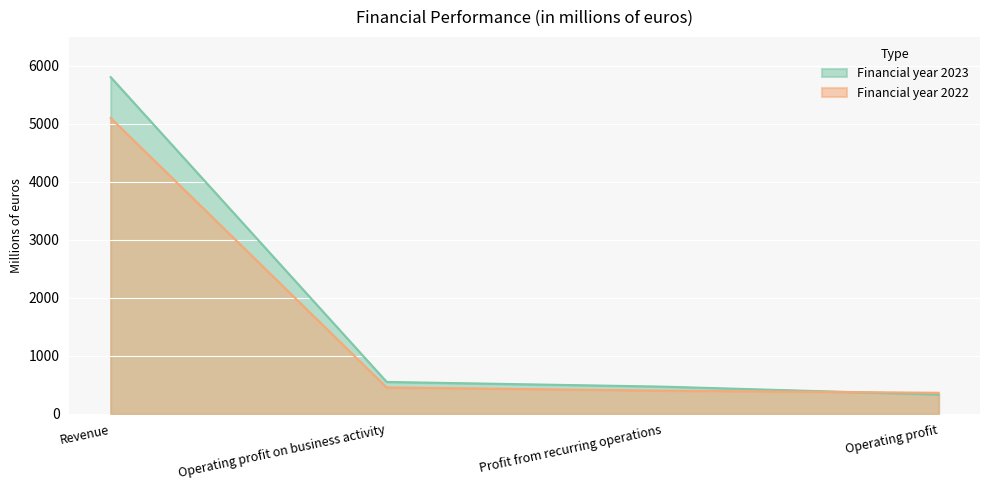

The Financial year 2023 series shows 467.2 at Profit from recurring operations. True or false?

True